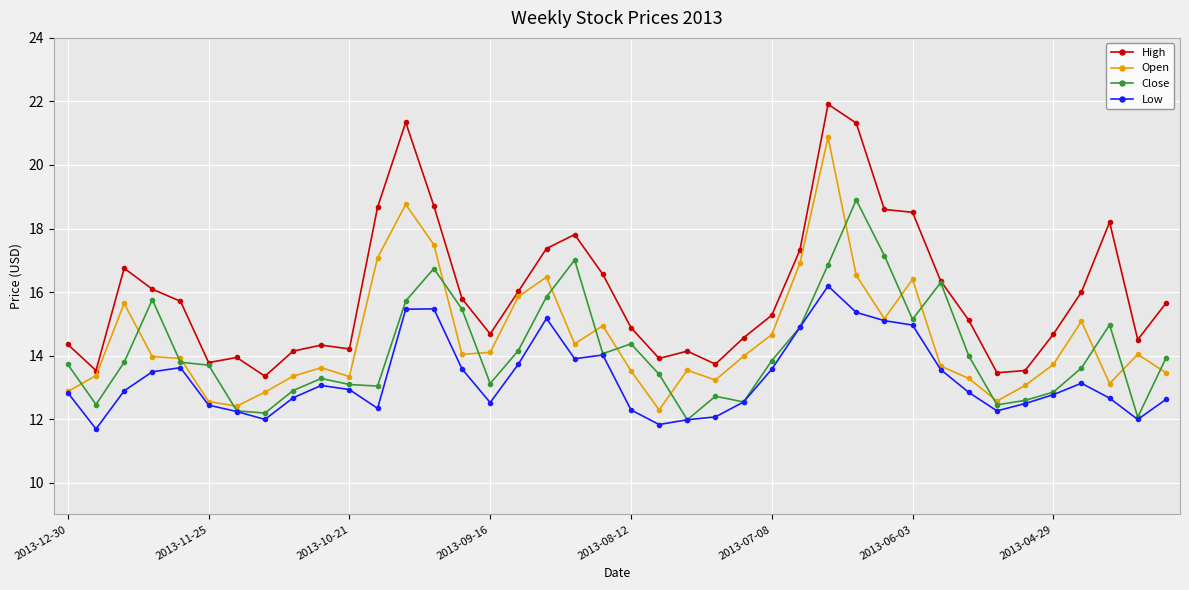

How many series are shown in this chart?

4